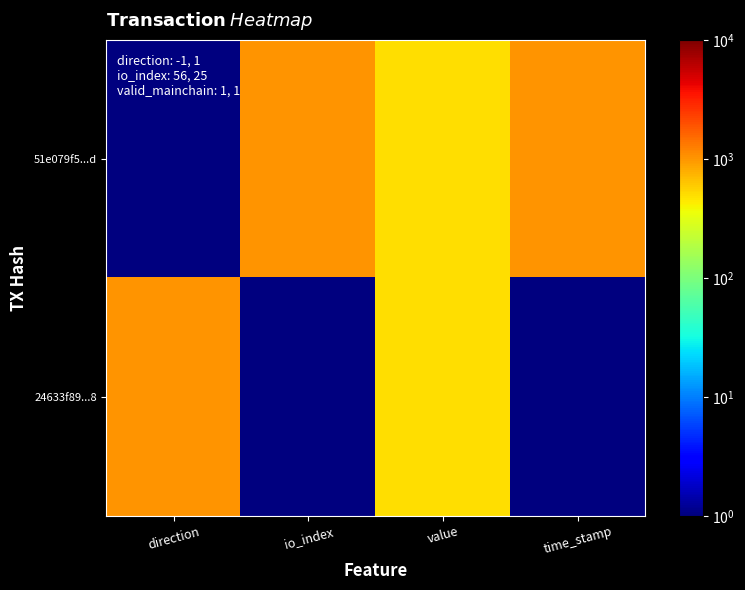

Reading right to left, list all the values displayed in this chart.

51e079f5...d: time_stamp=1001	value=500	io_index=1001	direction=1
24633f89...8: time_stamp=1	value=500	io_index=1	direction=1001